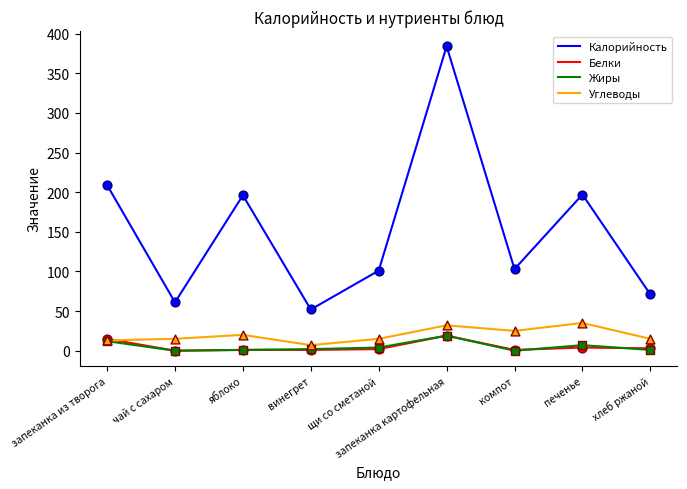

What is the difference between the highest and lowest values at запеканка из творога?

197